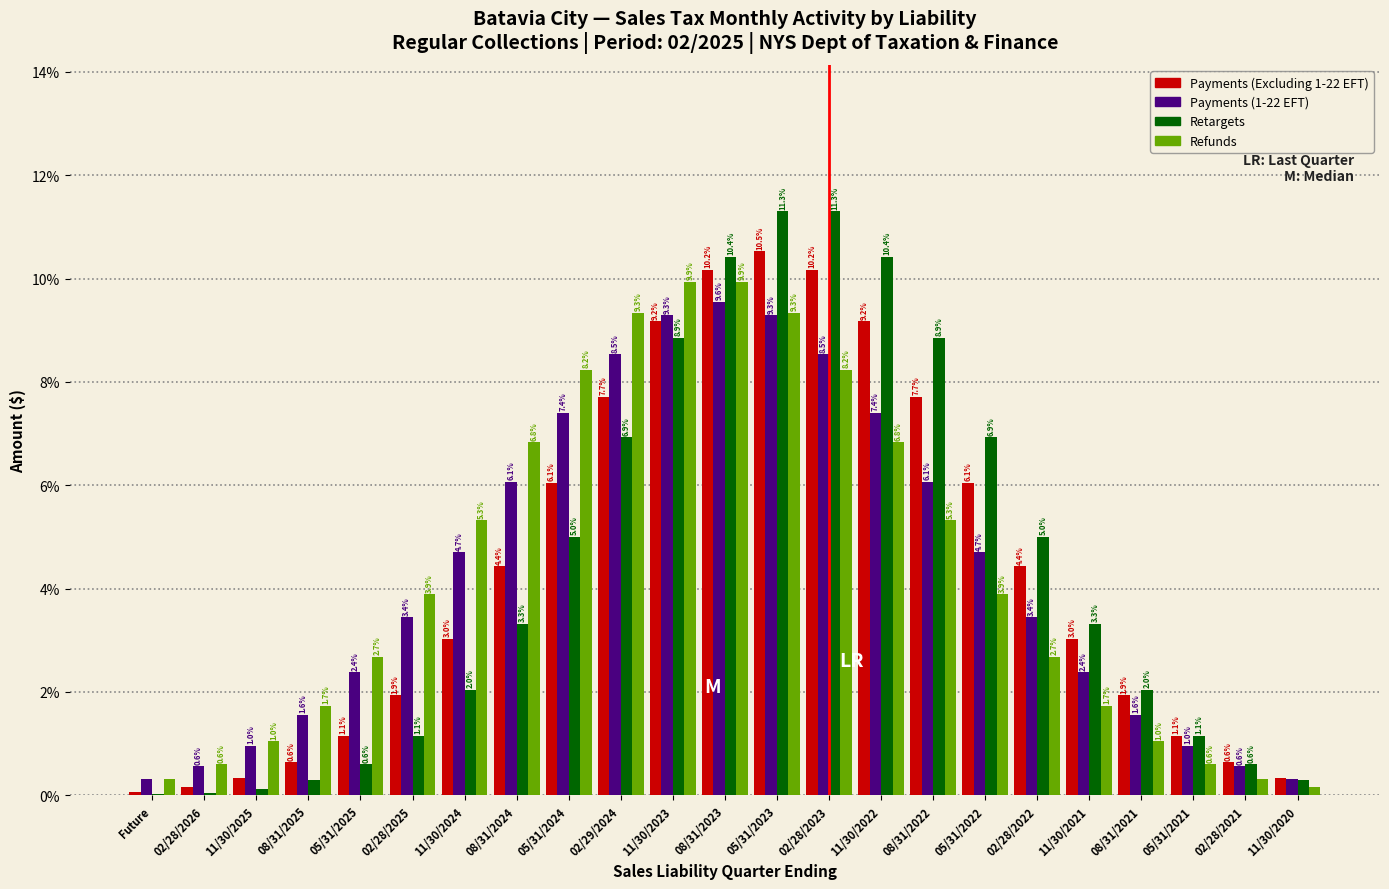

The value of Payments (Excluding 1-22 EFT) at 05/31/2023 is 10.5. True or false?

True